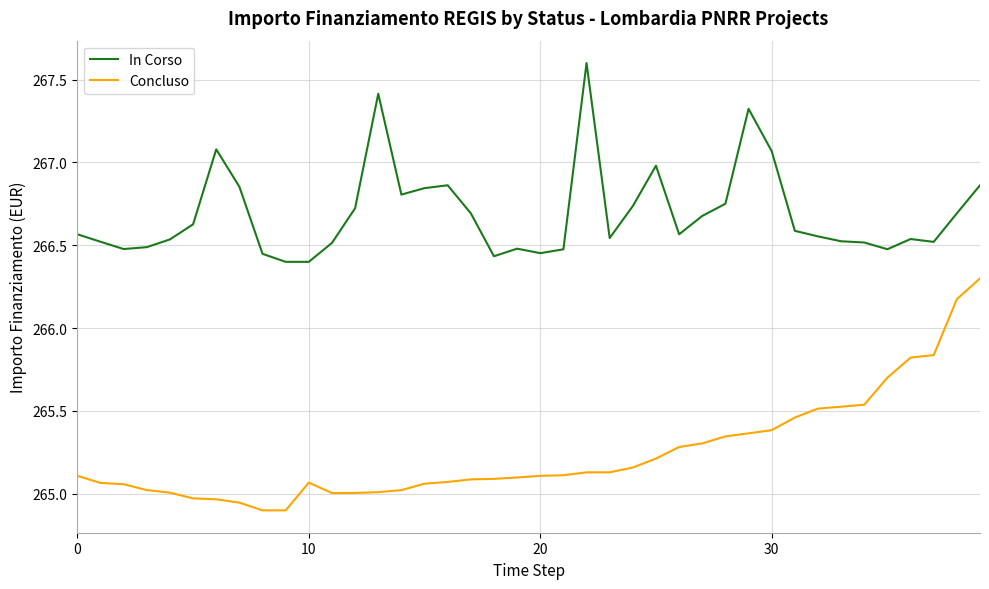

What is the sum of all Concluso values?

10609.9